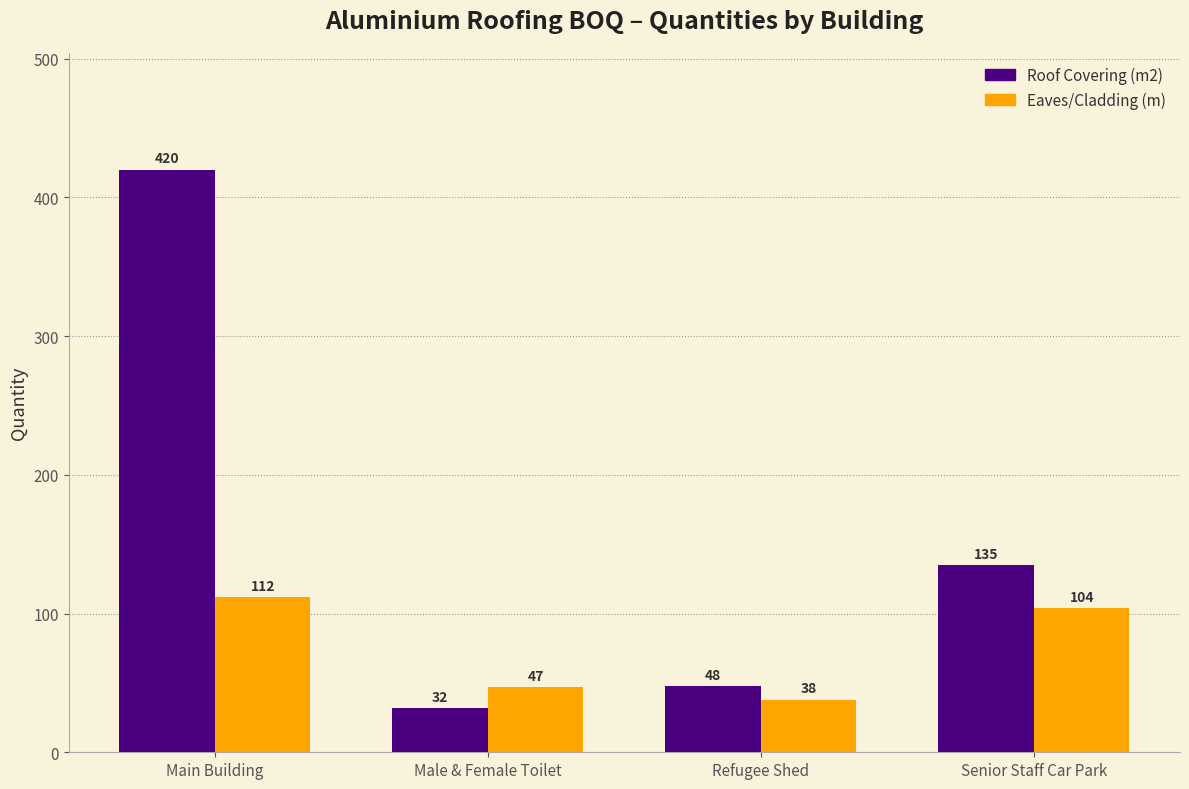

Reading left to right, extract all data points from this chart.

Roof Covering (m2): Main Building=420	Male & Female Toilet=32	Refugee Shed=48	Senior Staff Car Park=135
Eaves/Cladding (m): Main Building=112	Male & Female Toilet=47	Refugee Shed=38	Senior Staff Car Park=104